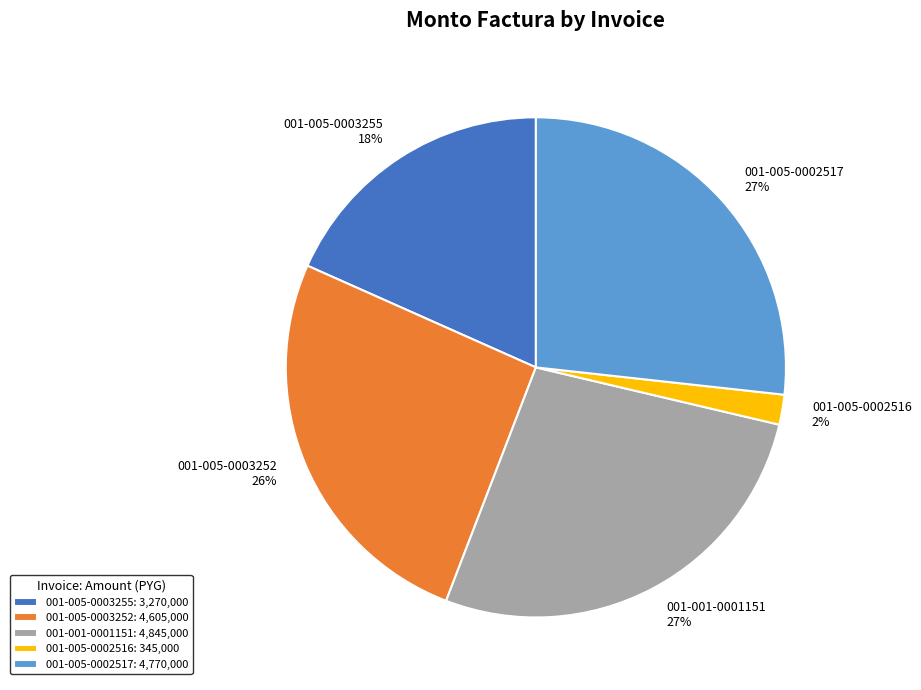

Is it true that 001-001-0001151 is 21% of the pie?

False